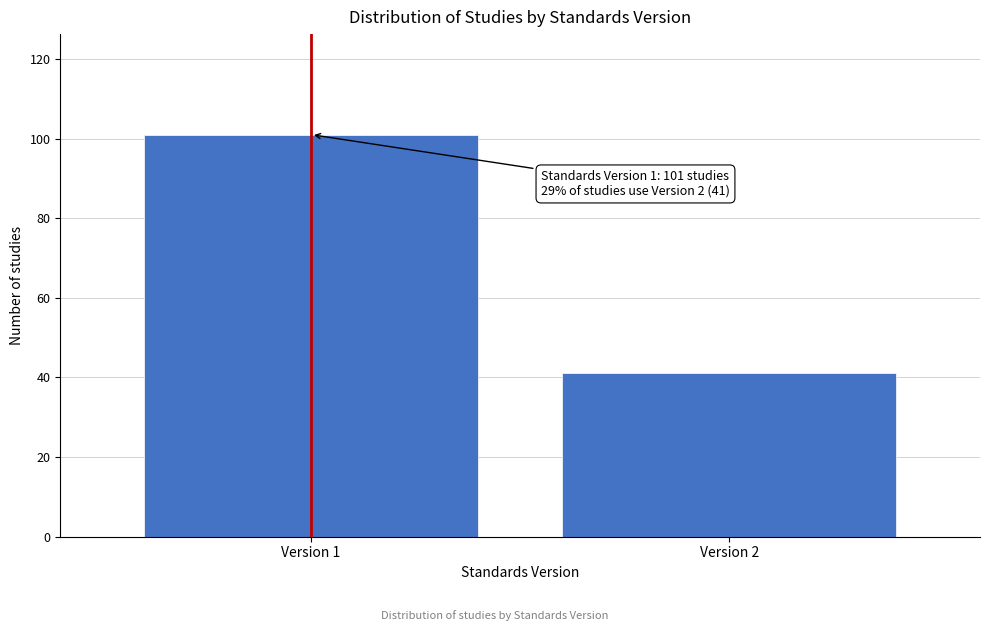

Reading left to right, extract all data points from this chart.

101	41